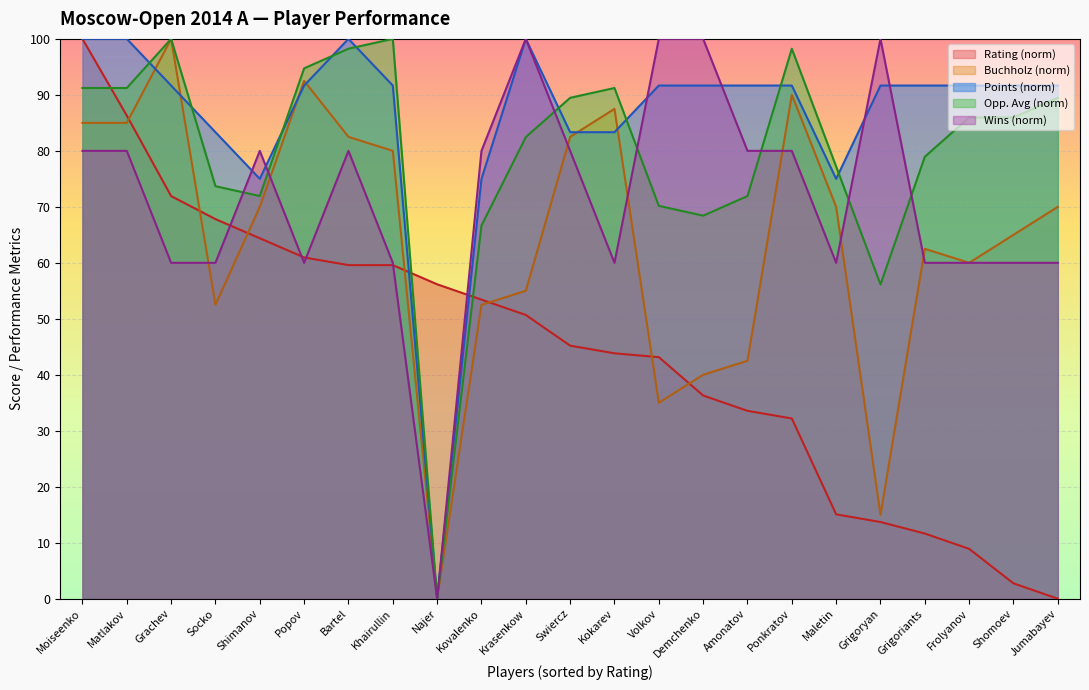

At which category does Points reach its first local valley?

Shimanov